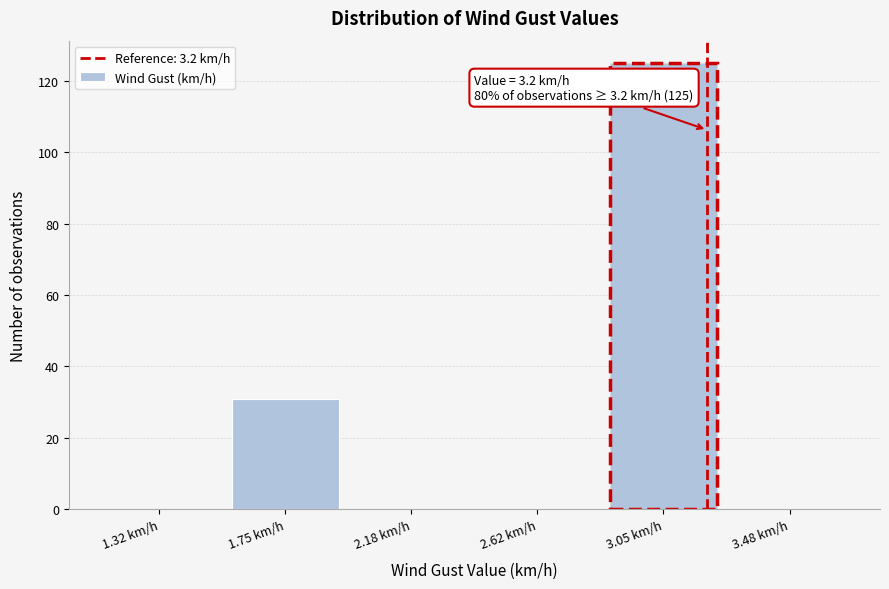

Which range on the x-axis has the tallest bar?

2.85 to 3.25